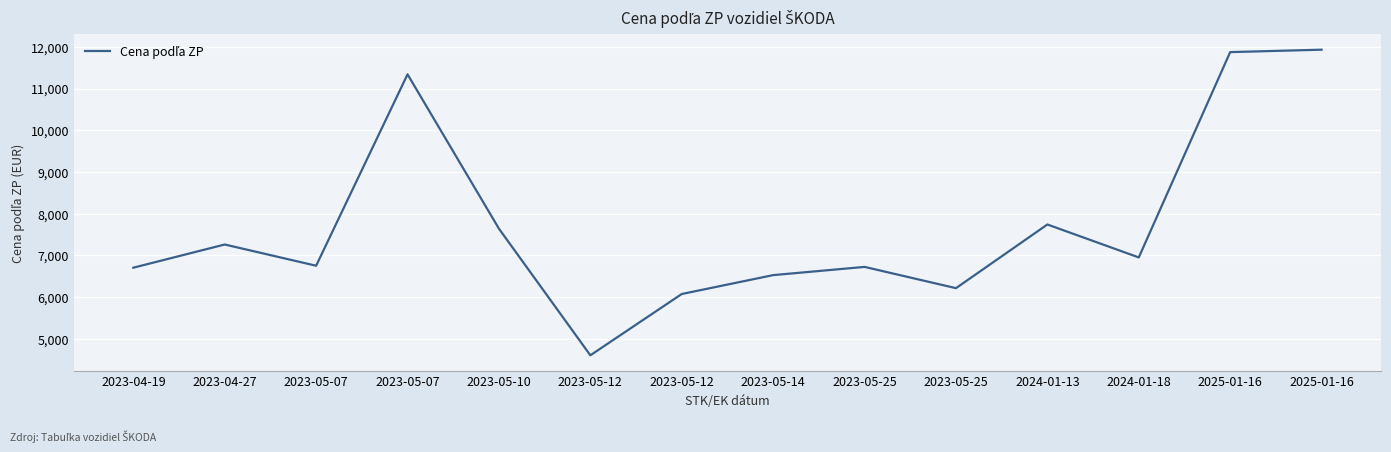

Does the chart have visible grid lines?

Yes